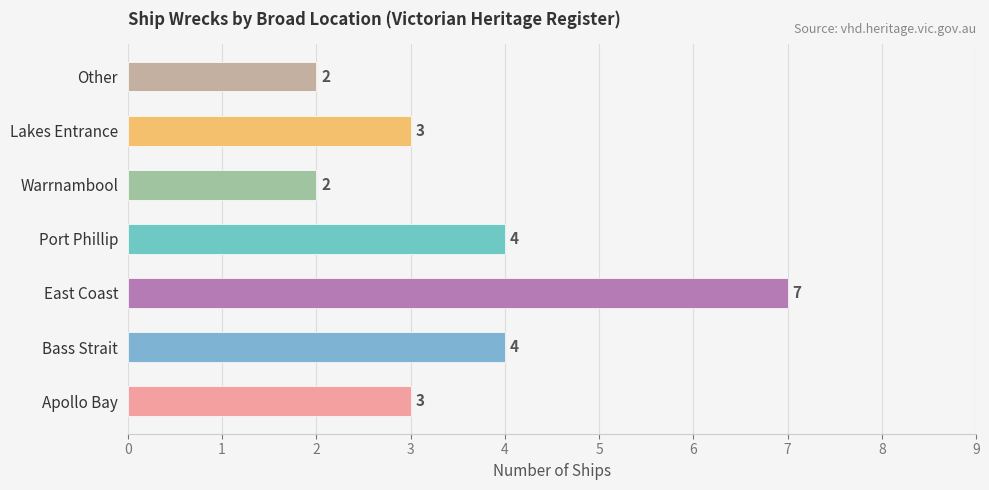

What is the greatest value displayed?

7